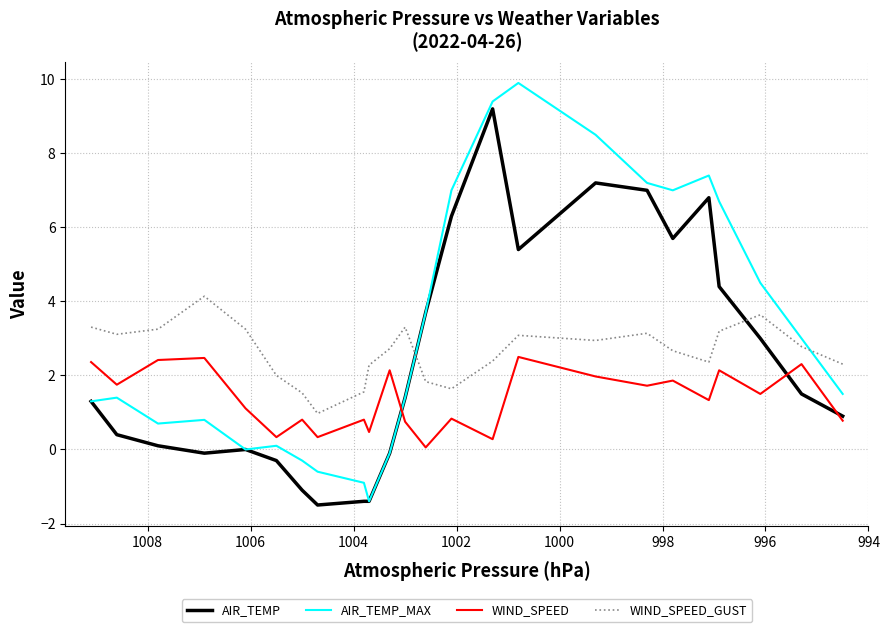

True or false: WIND_SPEED has more than 0 points higher than both neighbors.

True